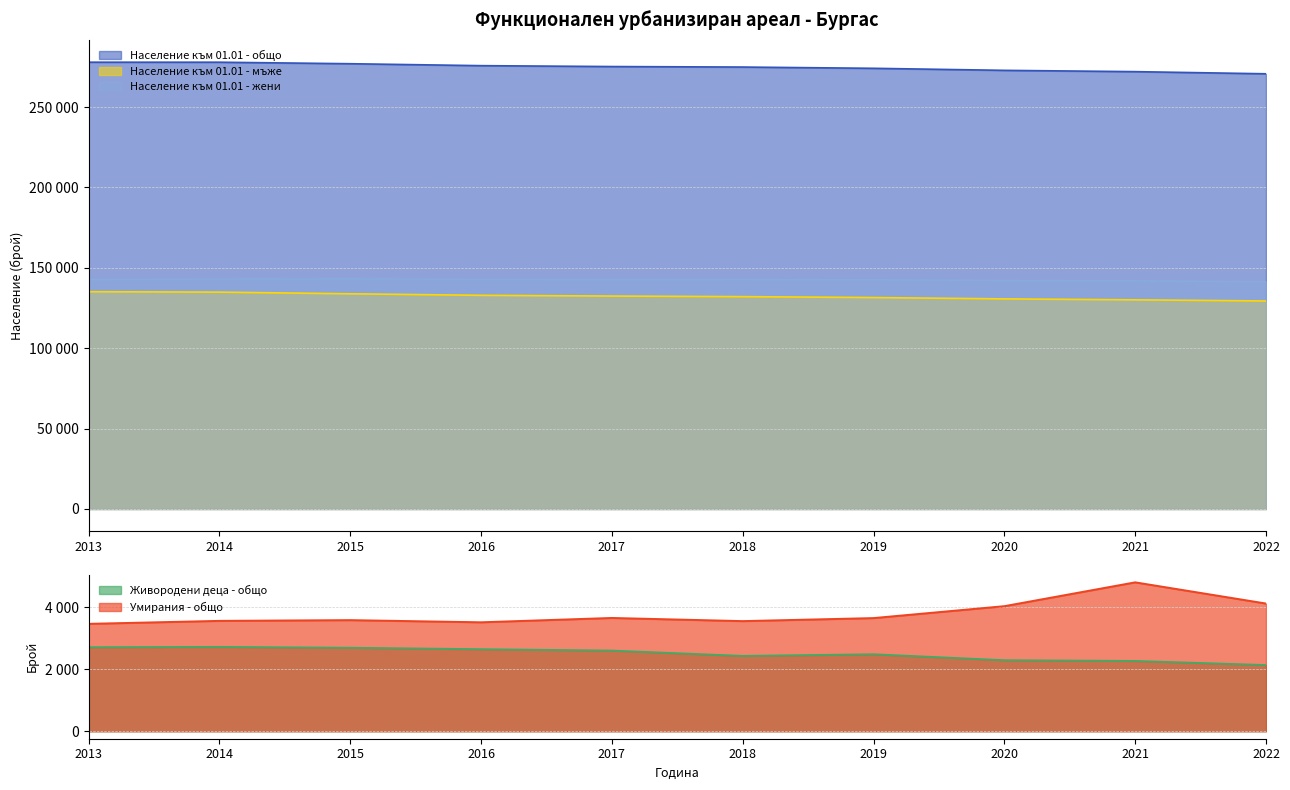

At how many categories does at least one series exceed 52475?

10